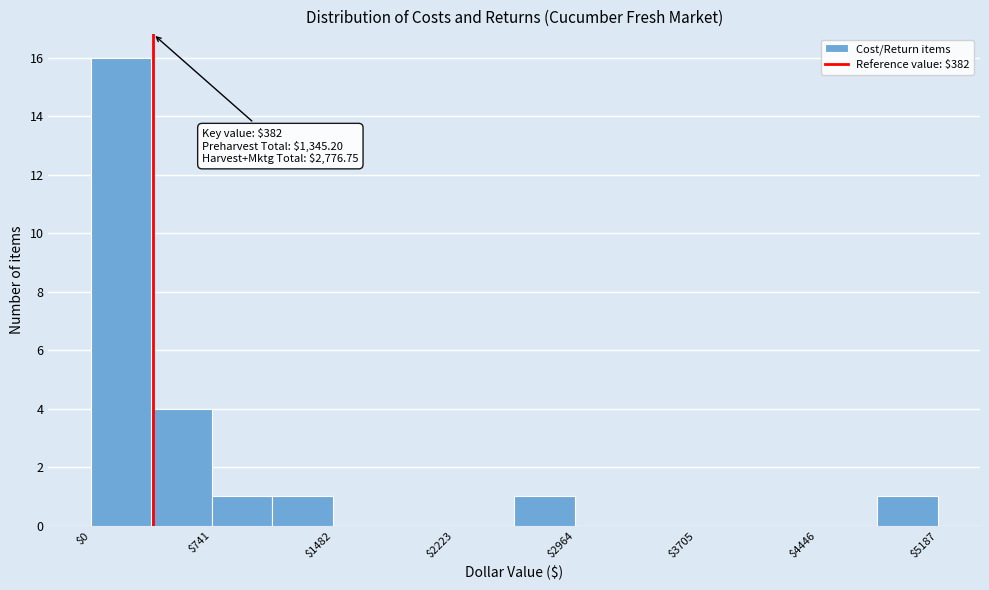

Around what value on the x-axis is the tallest bar? Give the approximate position of its centre, as read against the axis.

200